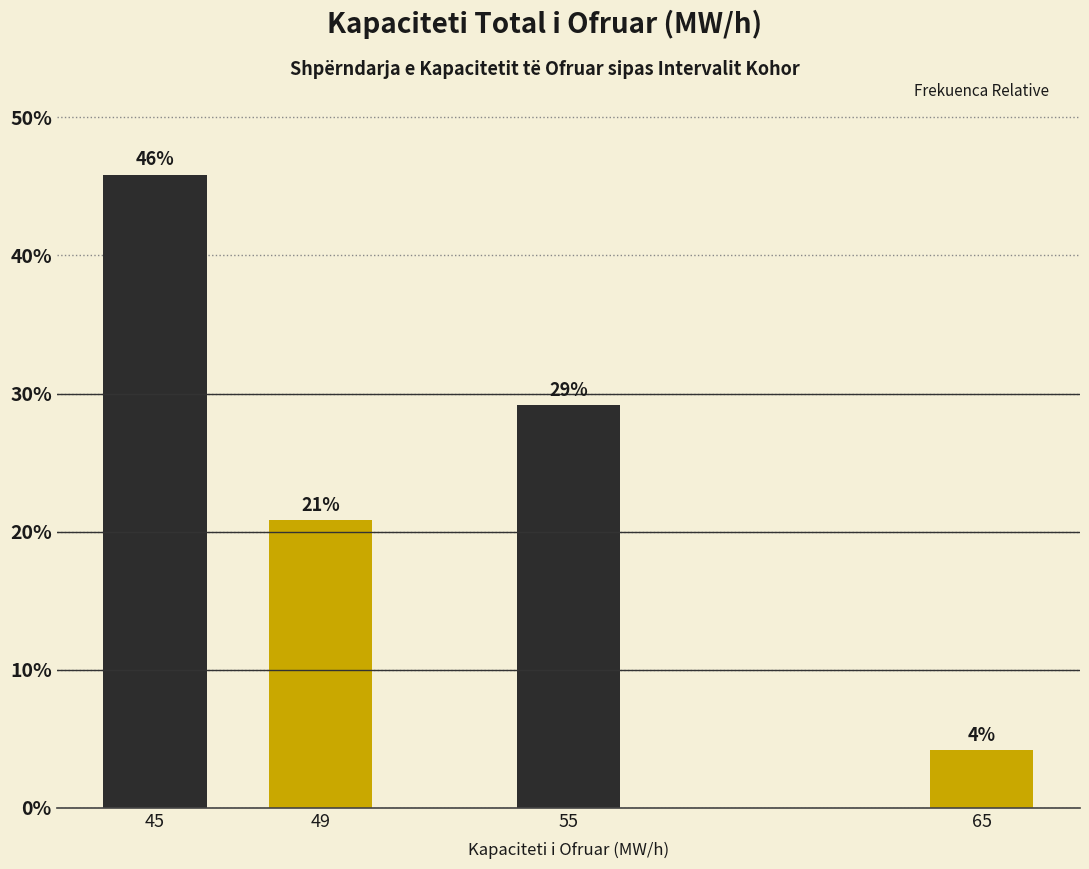

How many bars are there in total?

4